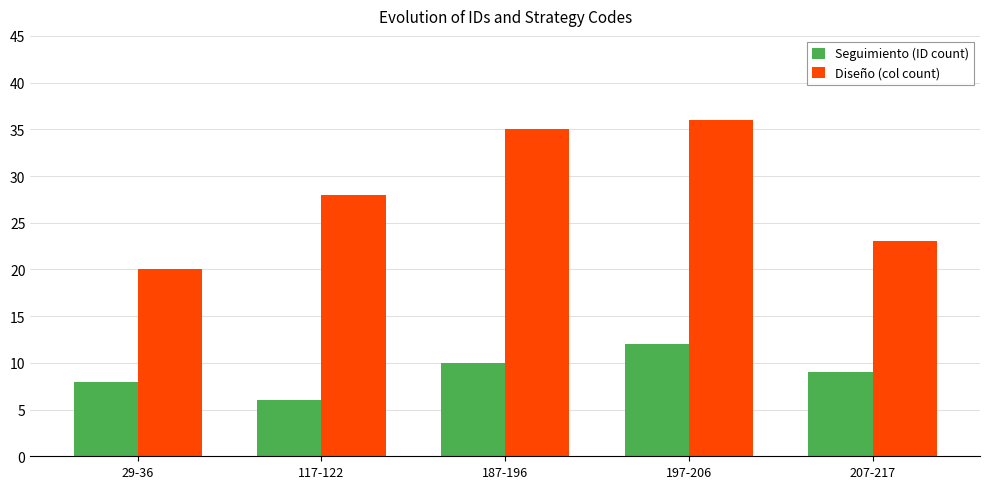

How many values in the Seguimiento (ID count) series are below 9?

2